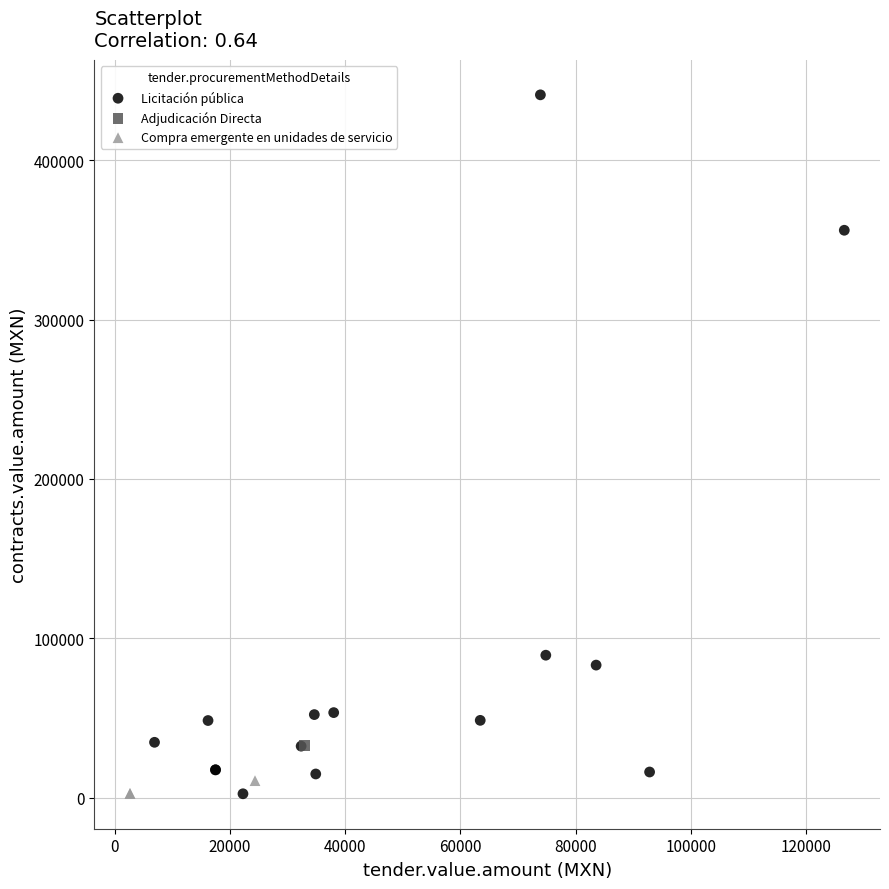

What are all the series names shown in the legend?

Licitación pública, Adjudicación Directa, Compra emergente en unidades de servicio